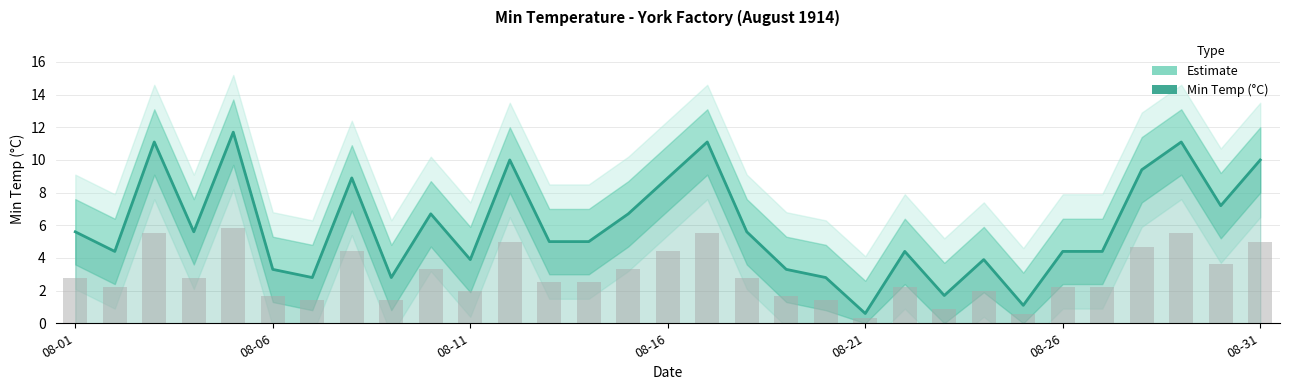

How many data points are less than 5?

14